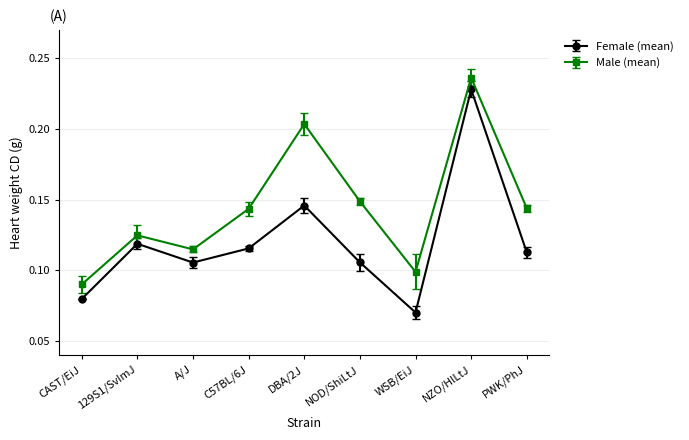

What is the sum of the Female (mean) values at DBA/2J and A/J?

0.3